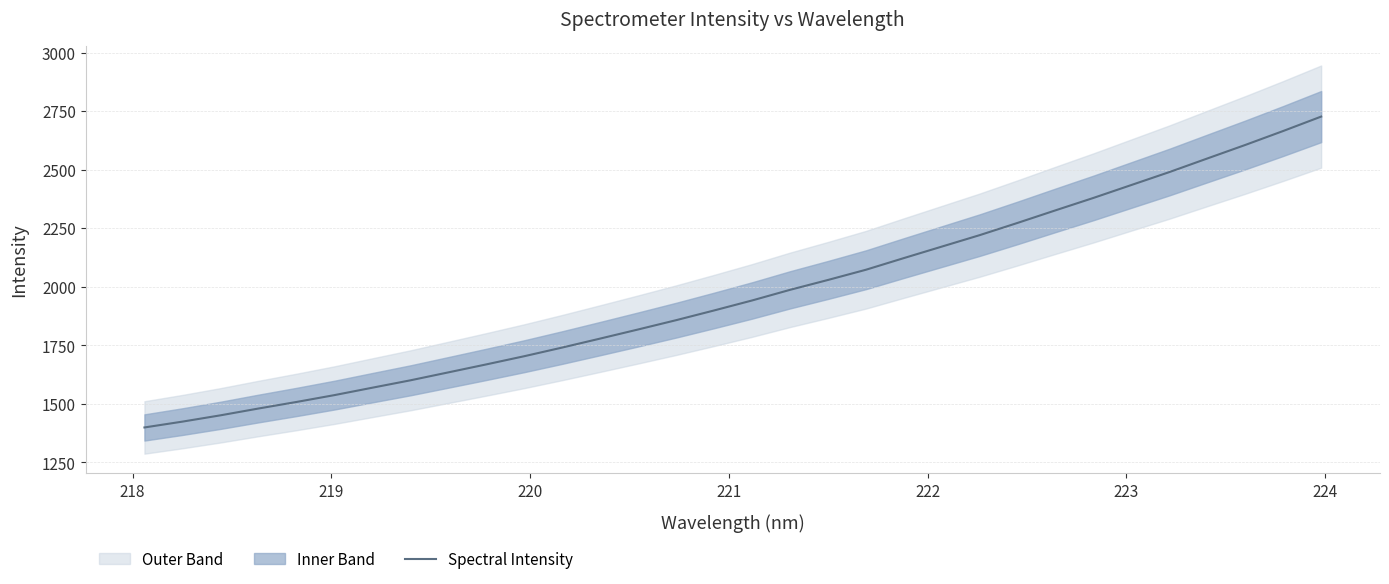

What is the minimum value for Spectral Intensity?

1399.4